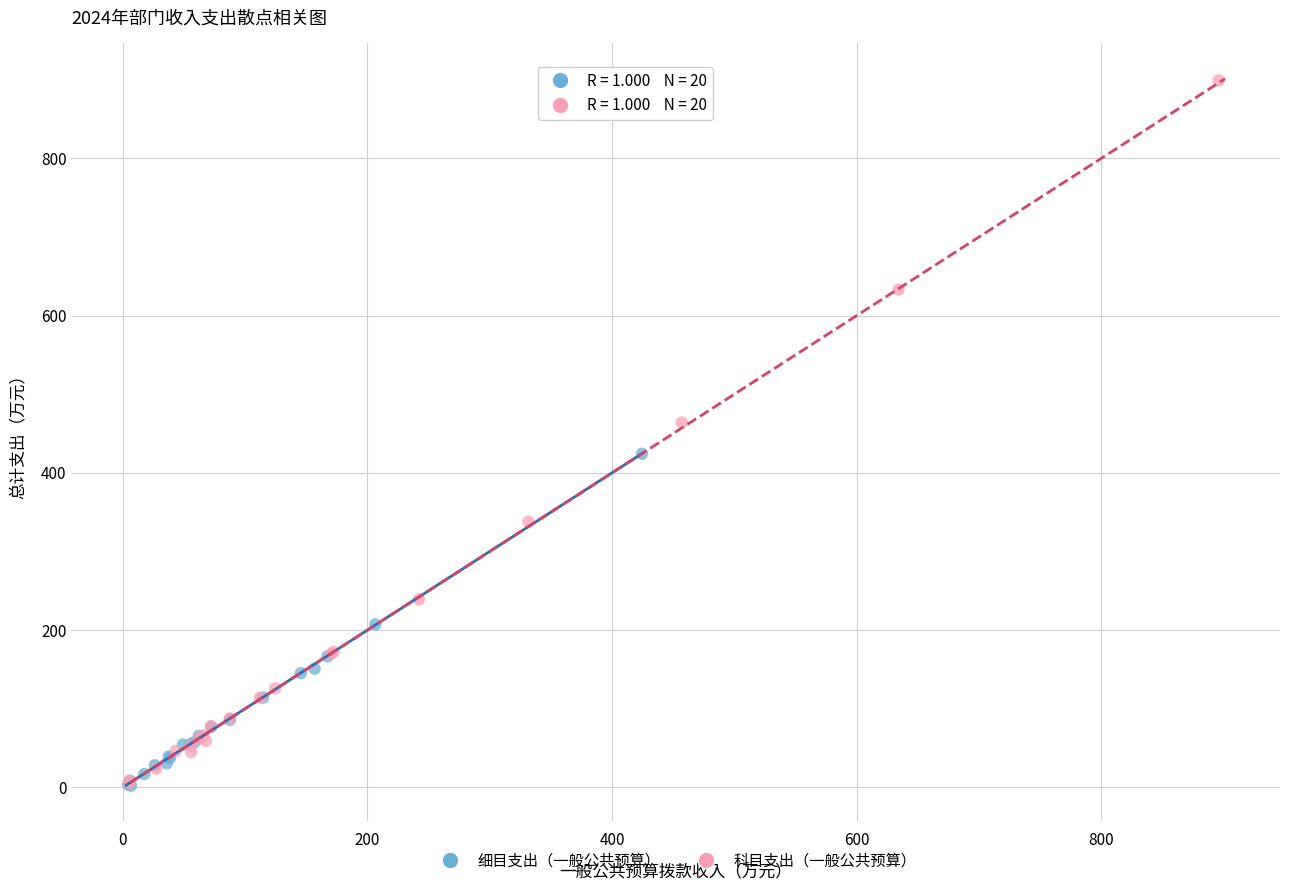

What are all the series names shown in the legend?

细目支出（一般公共预算）, 科目支出（一般公共预算）